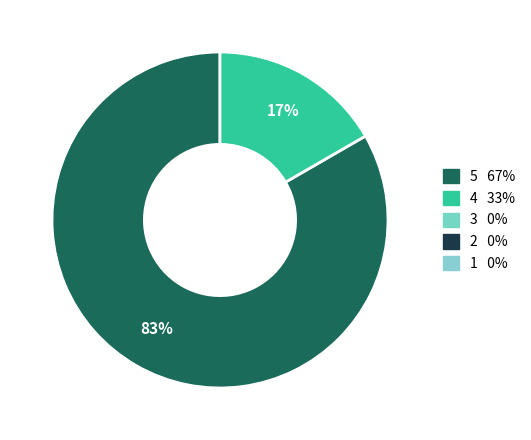

How many slices are in this pie chart?

2